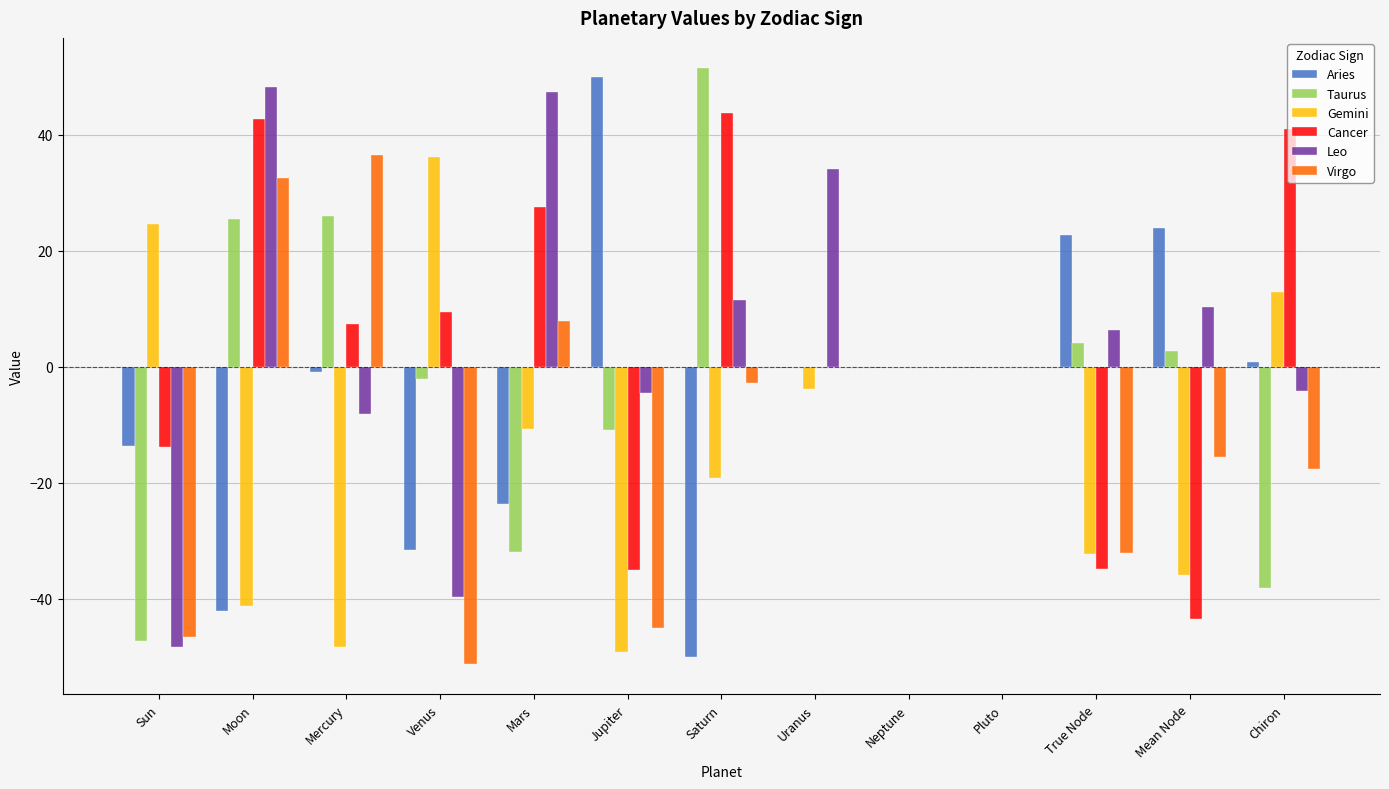

The value of Taurus at Mars is -19.4. True or false?

False